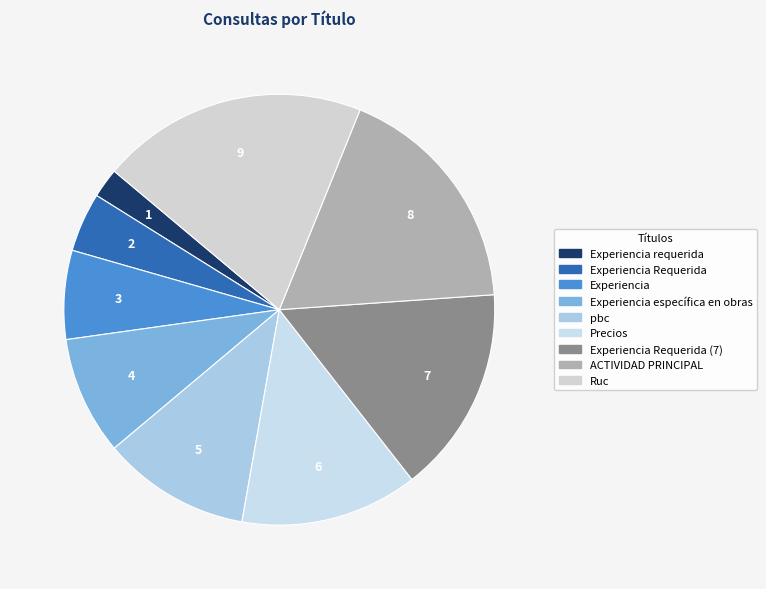

To the nearest percent, what portion does ACTIVIDAD PRINCIPAL represent?

18%